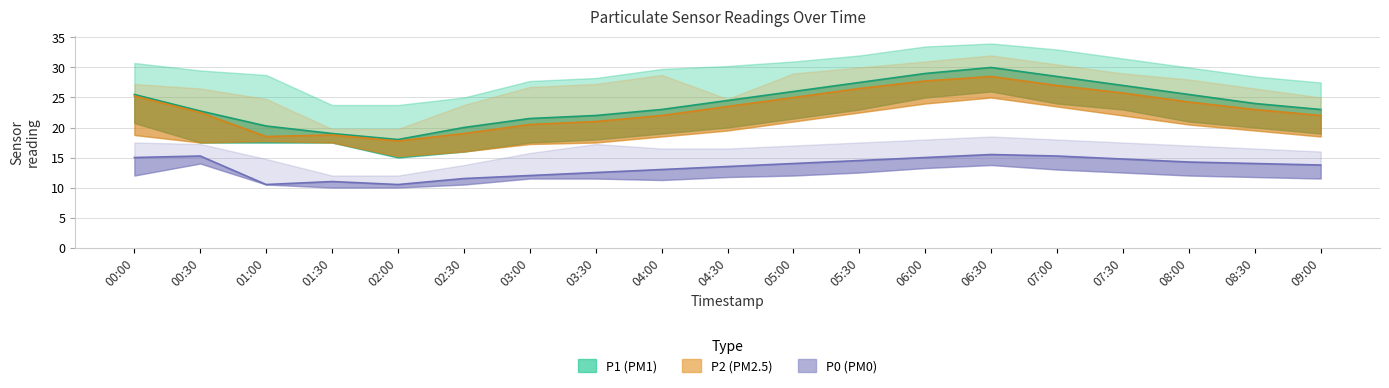

The P2 (PM2.5) series shows 44.0 at 06:30. True or false?

False